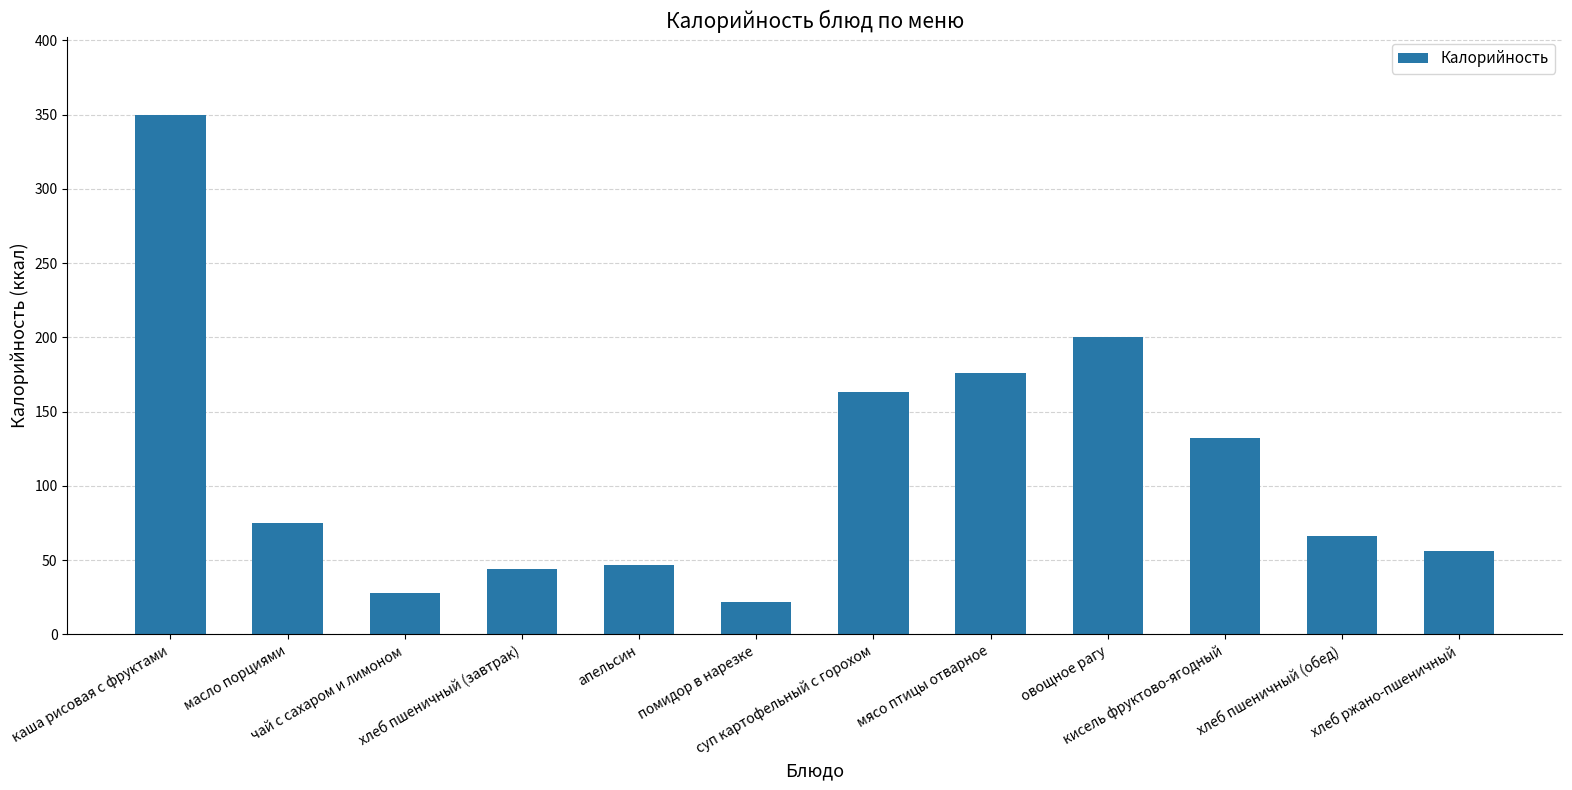

What is the label of the 10th bar from the right?

чай с сахаром и лимоном